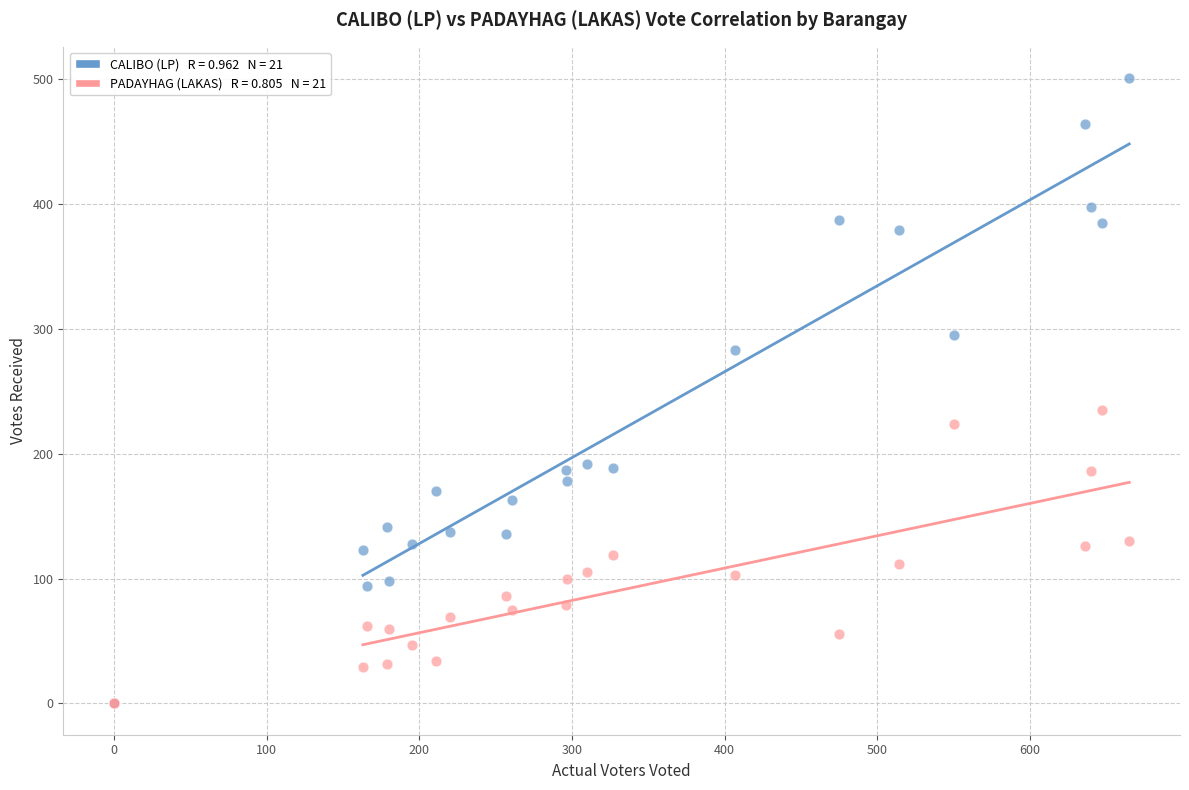

Across all series, what Y value is closest to 250?

235